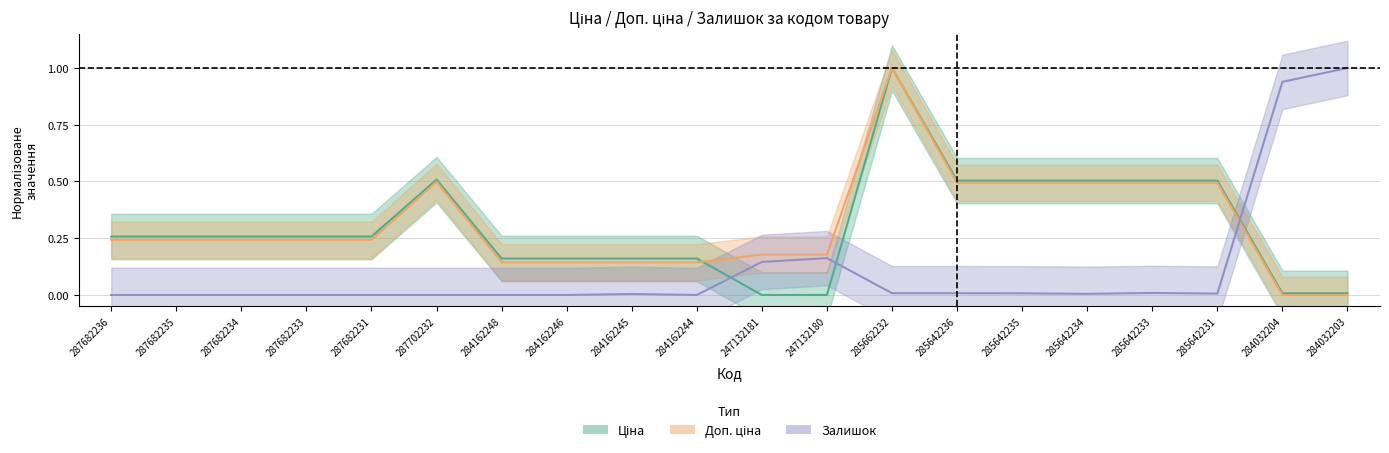

Rank the series at 287682233 from lowest to highest value.

Залишок, Доп. ціна, Ціна